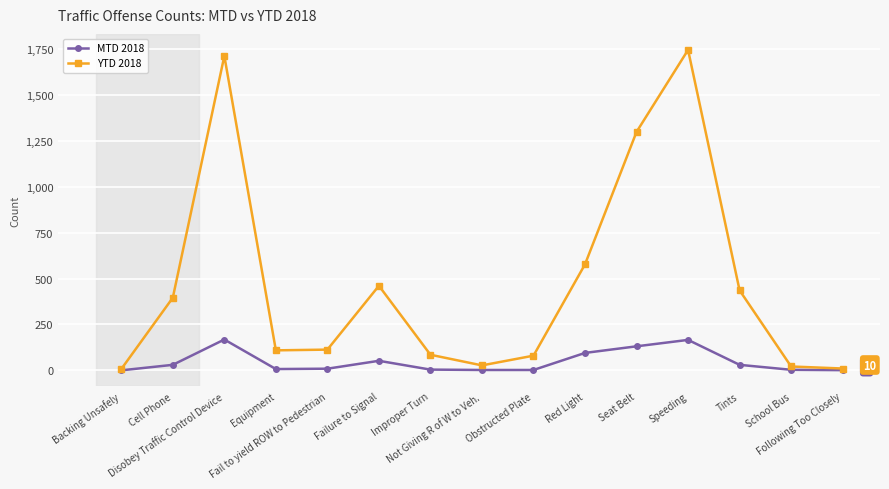

How many interior local peaks does the YTD 2018 series have?

3